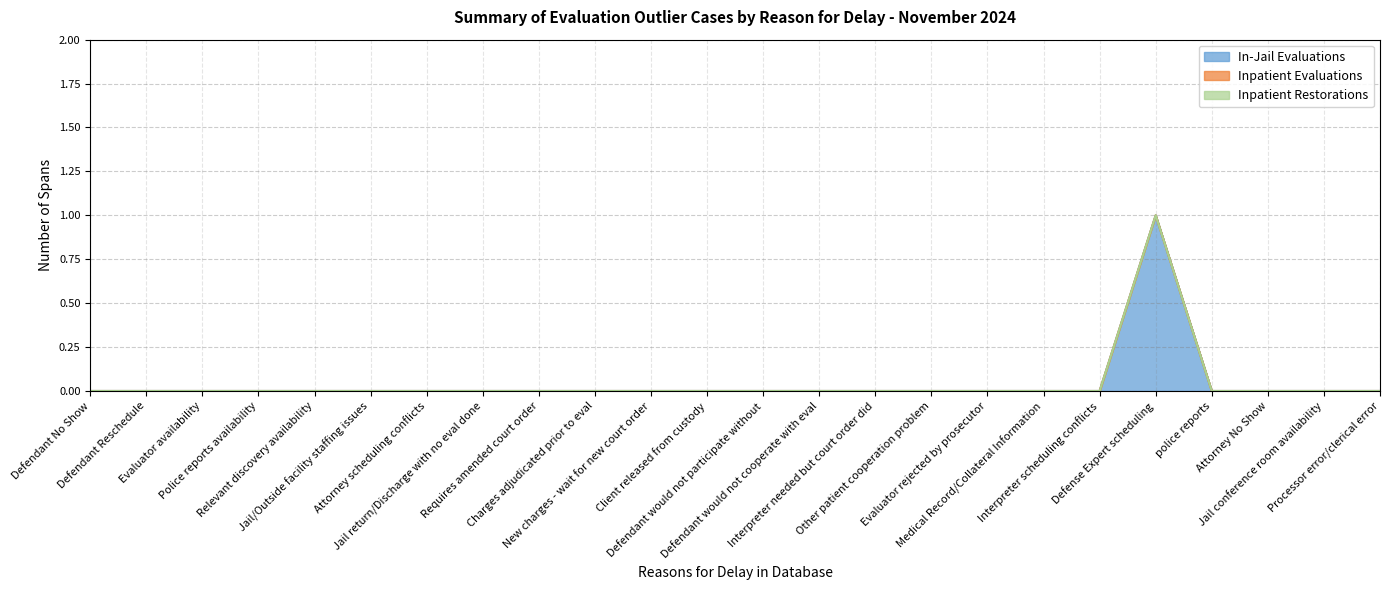

How many lines are shown in the chart?

3